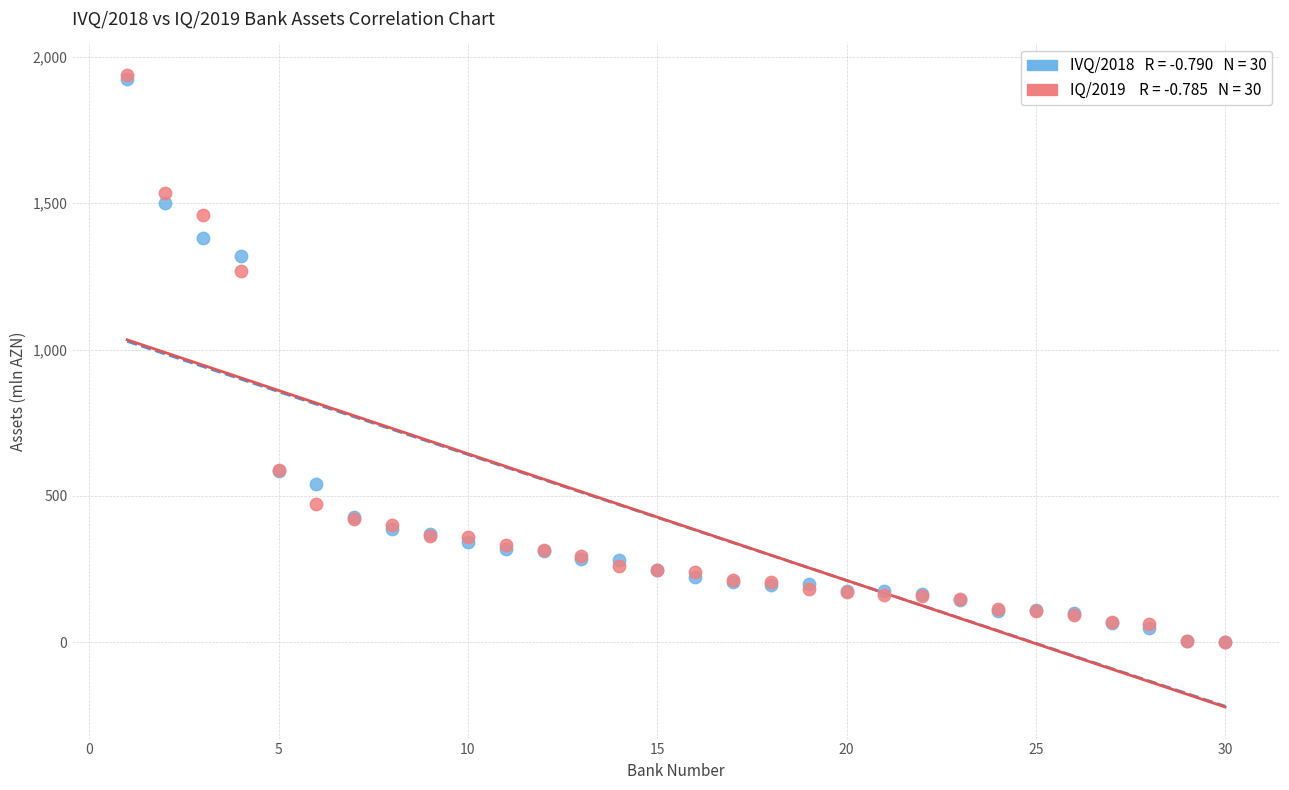

Across all series, what Y value is closest to 969?

1269.7